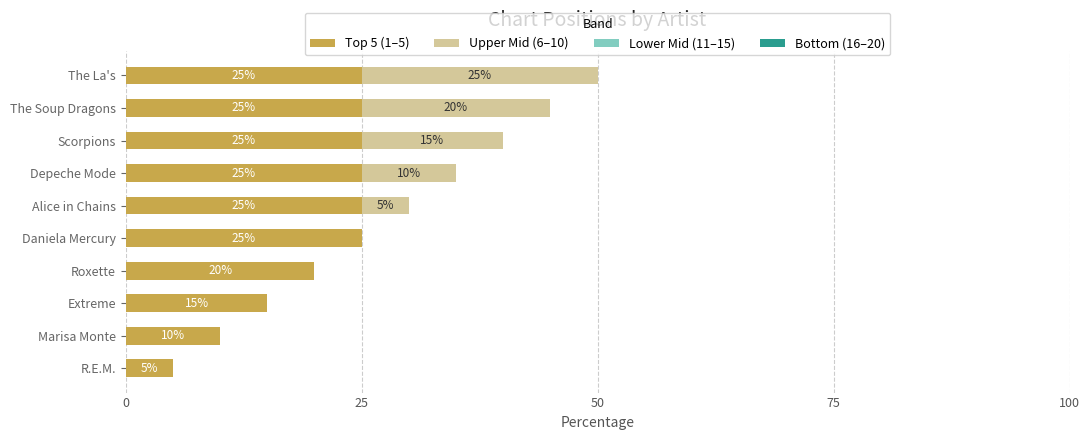

What is the sum of all Top 5 (1–5) values?

200